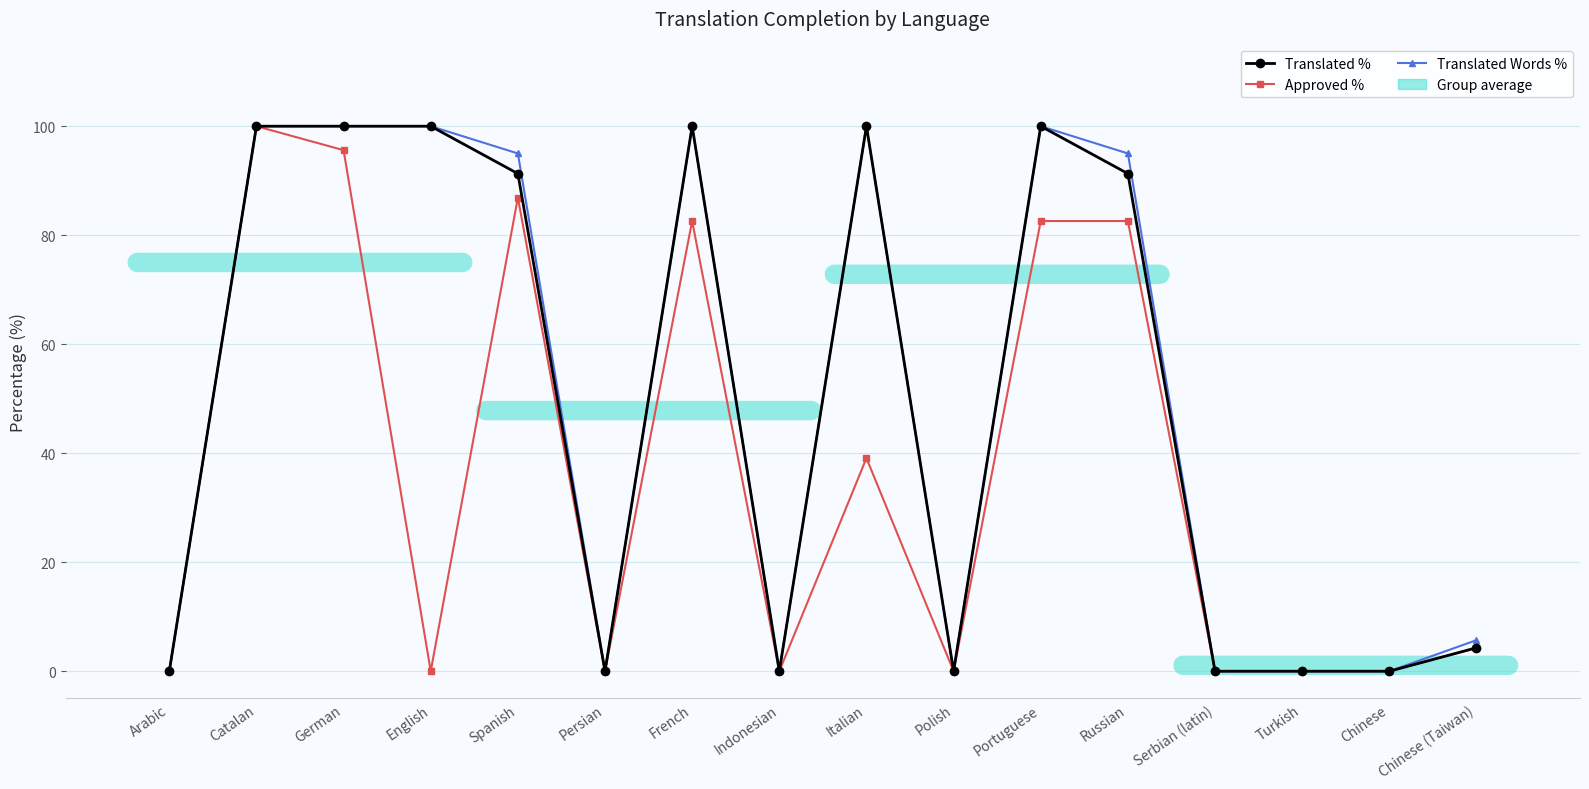

Reading left to right, transcribe all the data shown in this chart.

Translated %: Arabic=0.0	Catalan=100.0	German=100.0	English=100.0	Spanish=91.3	Persian=0.0	French=100.0	Indonesian=0.0	Italian=100.0	Polish=0.0	Portuguese=100.0	Russian=91.3	Serbian (latin)=0.0	Turkish=0.0	Chinese=0.0	Chinese (Taiwan)=4.3
Approved %: Arabic=0.0	Catalan=100.0	German=95.6	English=0.0	Spanish=86.9	Persian=0.0	French=82.6	Indonesian=0.0	Italian=39.1	Polish=0.0	Portuguese=82.6	Russian=82.6	Serbian (latin)=0.0	Turkish=0.0	Chinese=0.0	Chinese (Taiwan)=4.3
Translated Words %: Arabic=0.0	Catalan=100.0	German=100.0	English=100.0	Spanish=95.0	Persian=0.0	French=100.0	Indonesian=0.0	Italian=100.0	Polish=0.0	Portuguese=100.0	Russian=95.0	Serbian (latin)=0.0	Turkish=0.0	Chinese=0.0	Chinese (Taiwan)=5.7